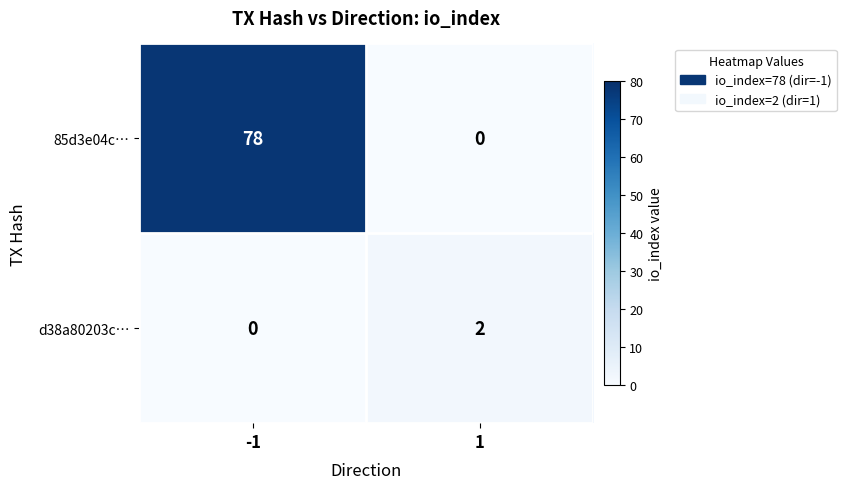

The d38a80203c… series shows 3 at 1. True or false?

False